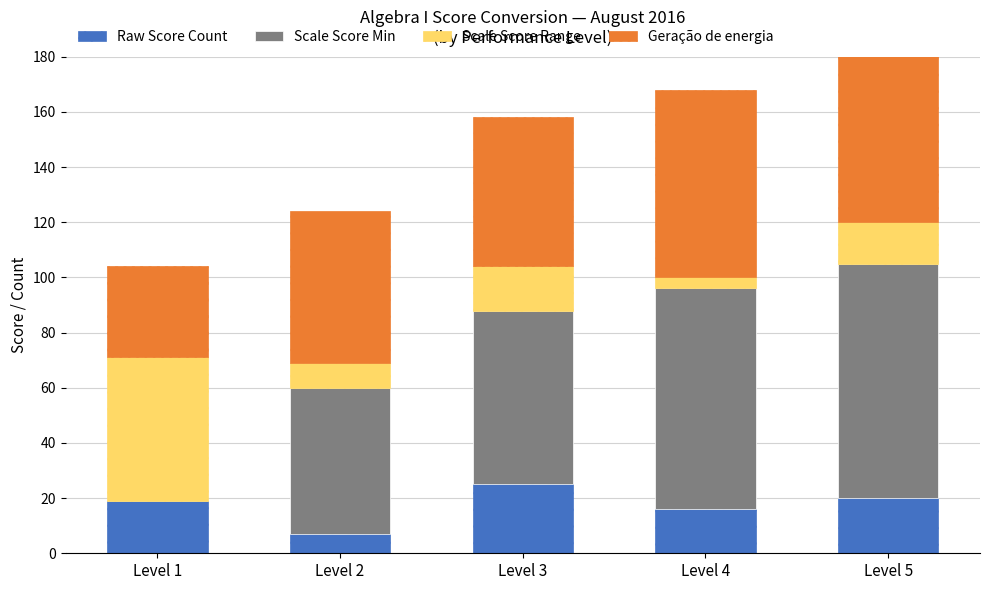

How many values in Scale Score Min are above zero?

4